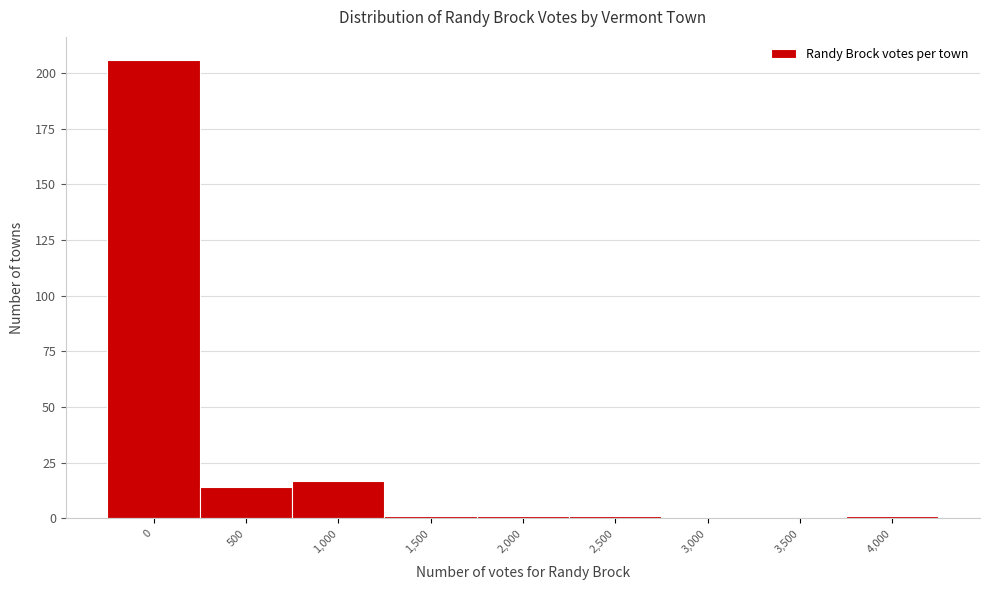

Reading left to right, list all the values displayed in this chart.

0=206	500=14	1,000=17	1,500=1	2,000=1	2,500=1	3,000=0	3,500=0	4,000=1